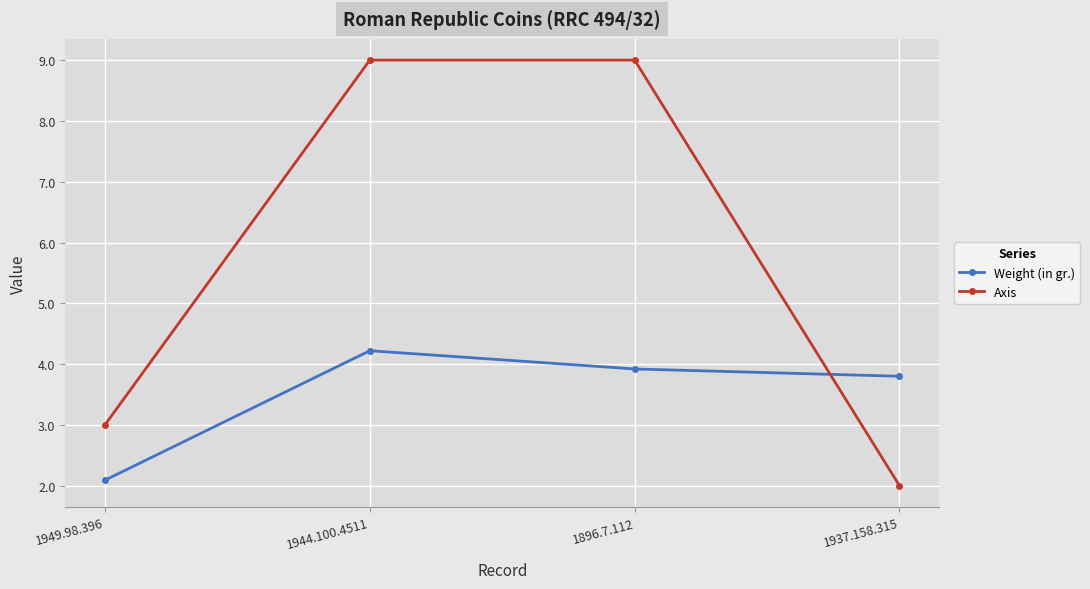

True or false: Weight (in gr.) and Axis cross at least once.

True